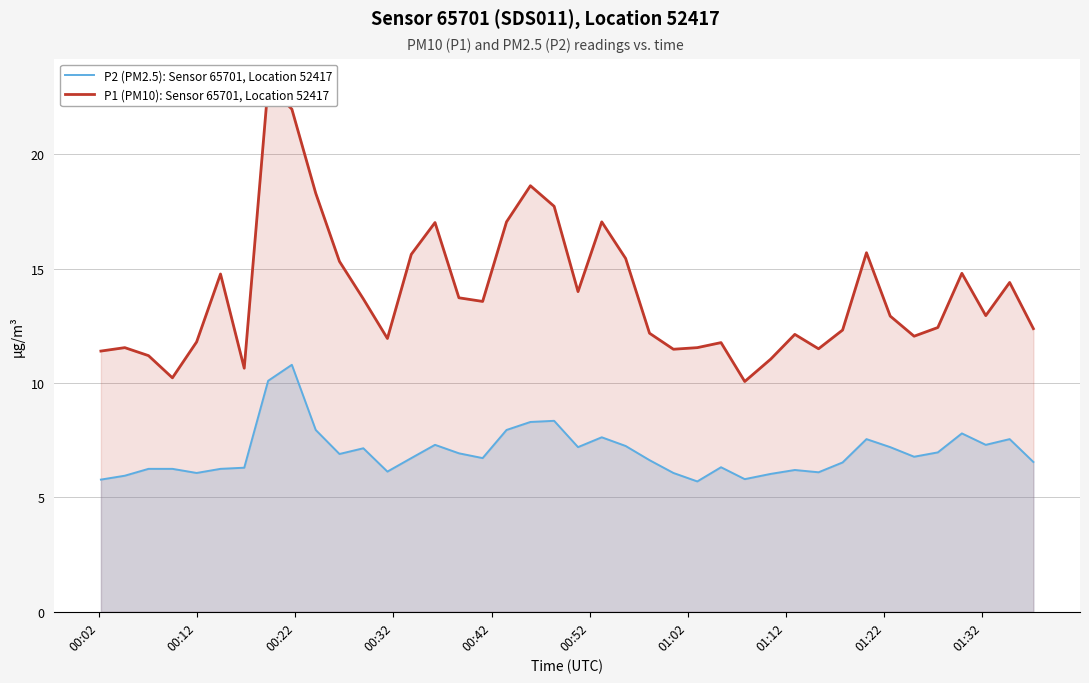

What is the difference between the maximum and minimum values in the P2 (PM2.5): Sensor 65701, Location 52417 series?

5.1